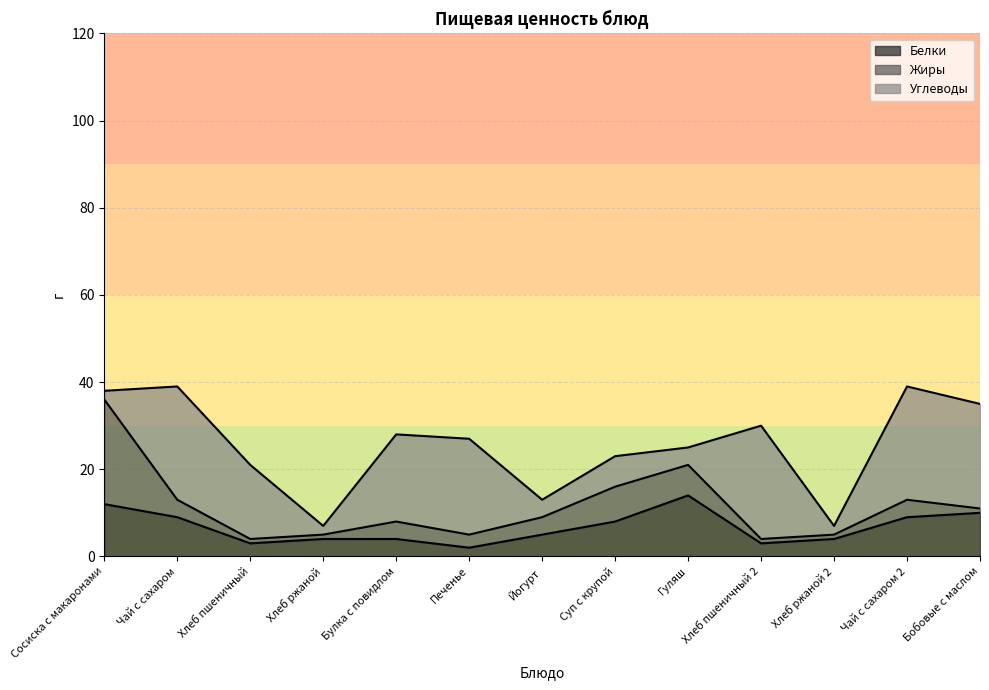

Rank the series by their average value, from lowest to highest.

Жиры, Белки, Углеводы